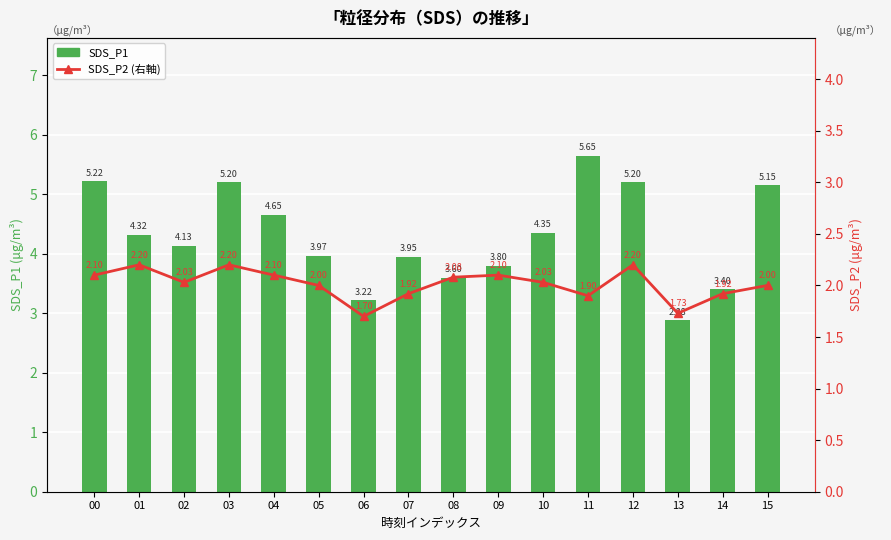

Reading left to right, transcribe all the data shown in this chart.

SDS_P1: 5.2	4.3	4.1	5.2	4.7	4.0	3.2	4.0	3.6	3.8	4.3	5.7	5.2	2.9	3.4	5.2
SDS_P2 (右軸): 2.1	2.2	2.0	2.2	2.1	2.0	1.7	1.9	2.1	2.1	2.0	1.9	2.2	1.7	1.9	2.0